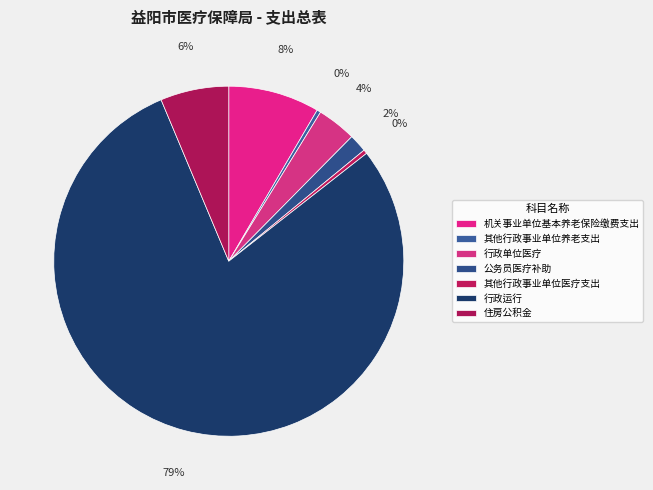

What is the smallest slice in the pie chart?

其他行政事业单位养老支出